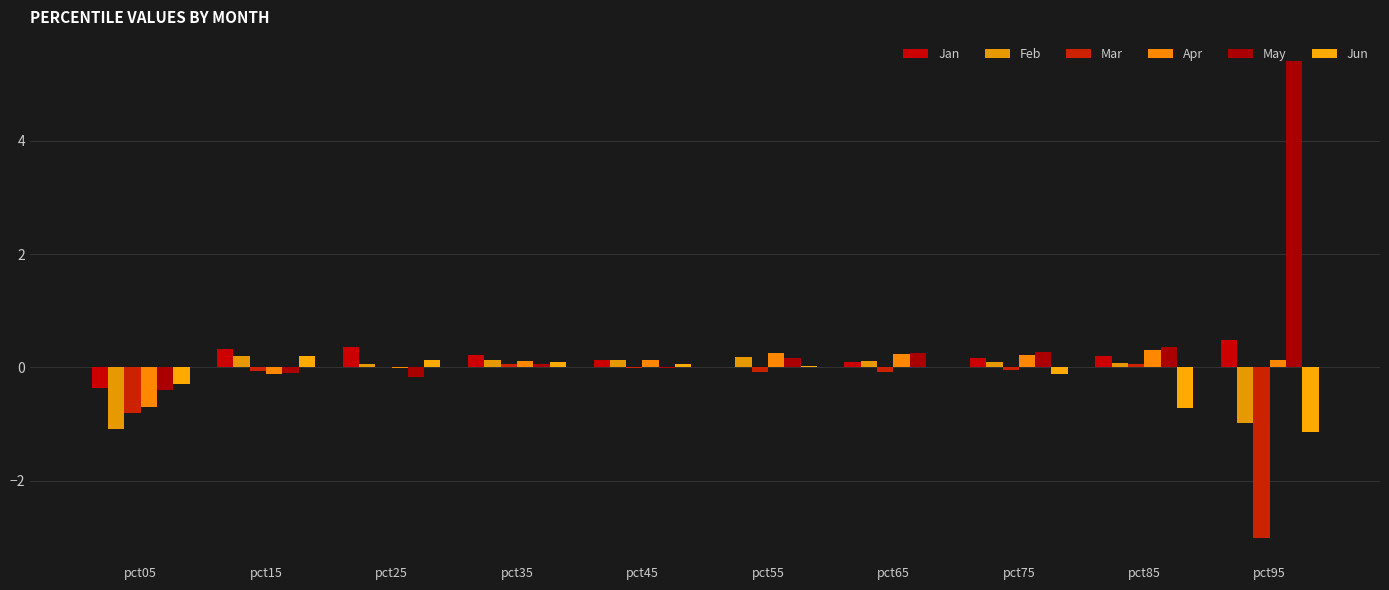

Which category has the lowest value across all series?

pct95